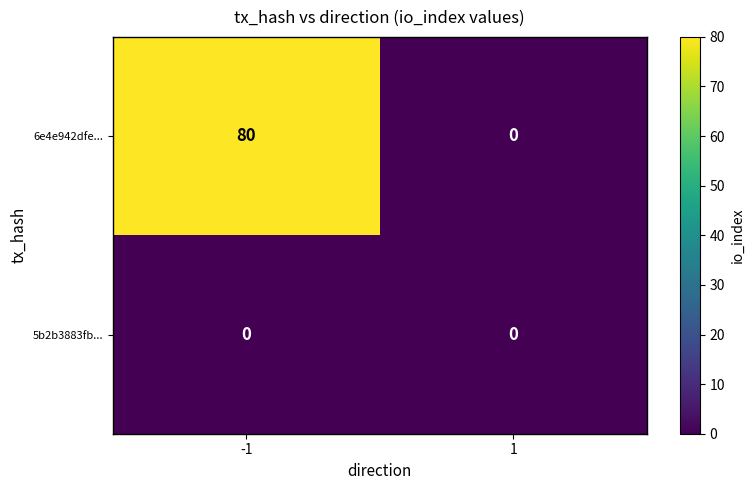

Which series has the largest total across all categories?

6e4e942dfe...